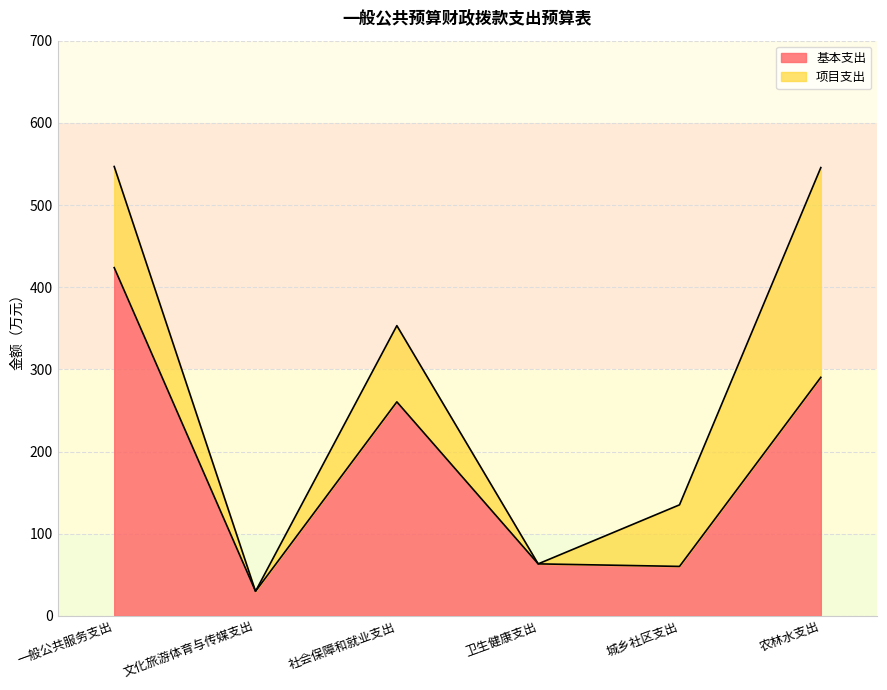

What is the label of the 2nd point from the left?

文化旅游体育与传媒支出